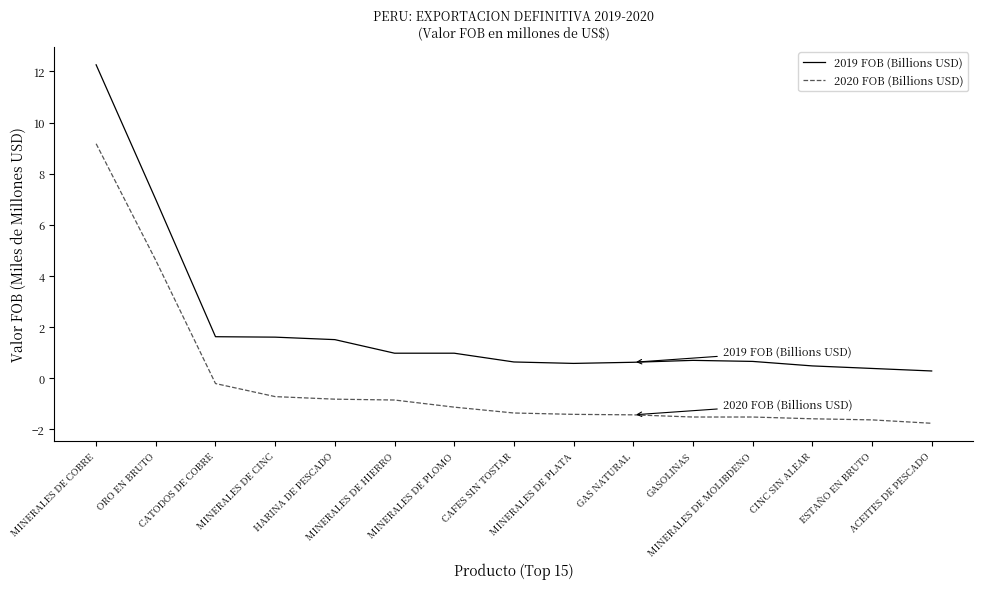

What is the average value of the 2019 FOB (Billions USD) series?

2.0